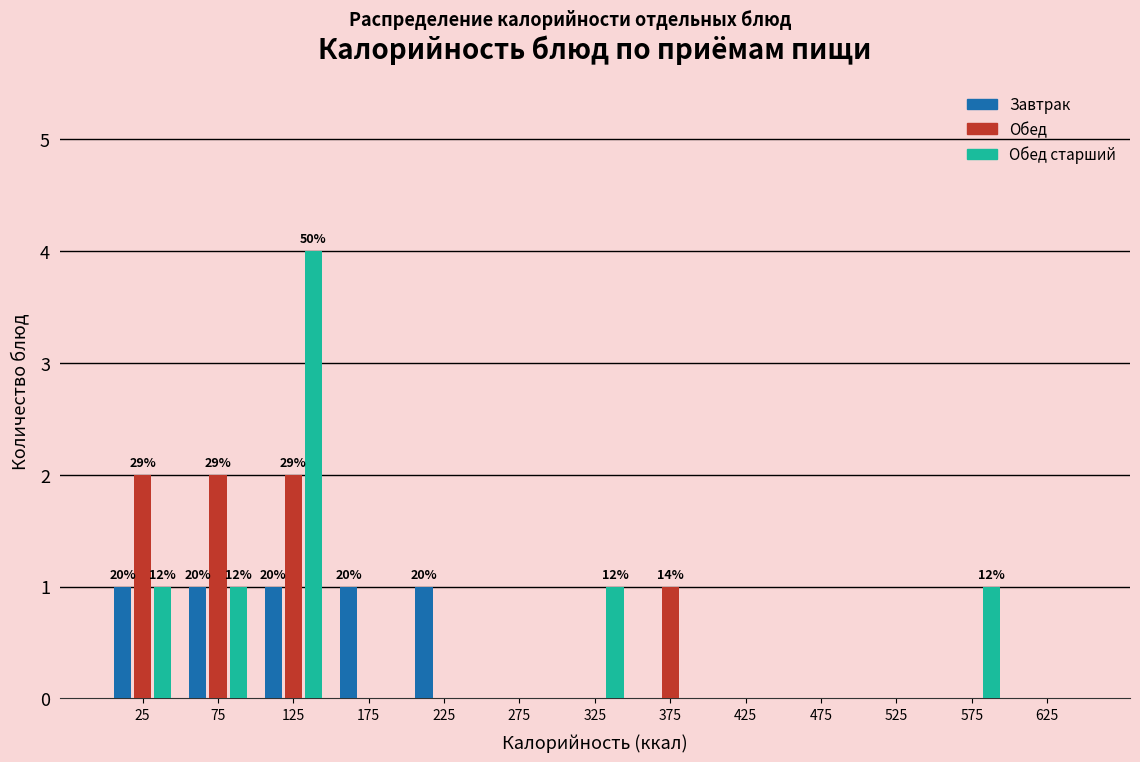

In the Обед старший series, which range on the x-axis has the tallest bar?

100 to 150